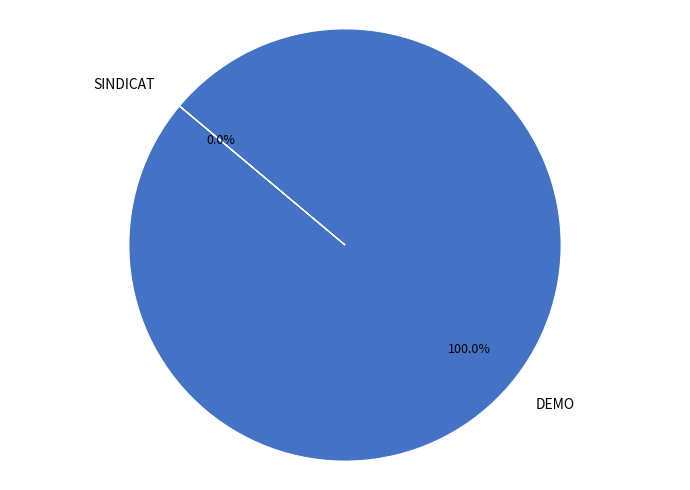

What is the largest slice in the pie chart?

DEMO